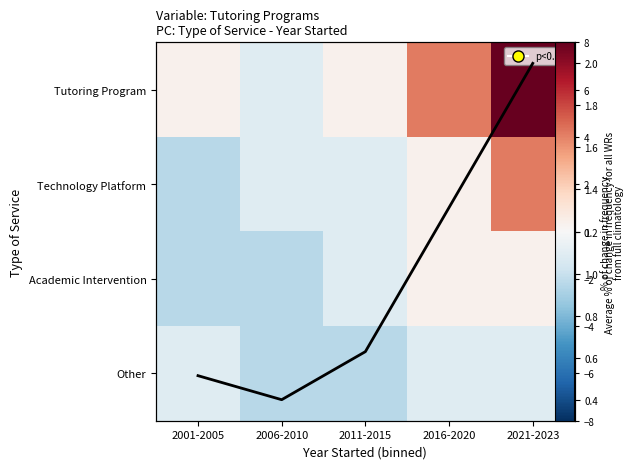

How many values in Academic Intervention are above zero?

2